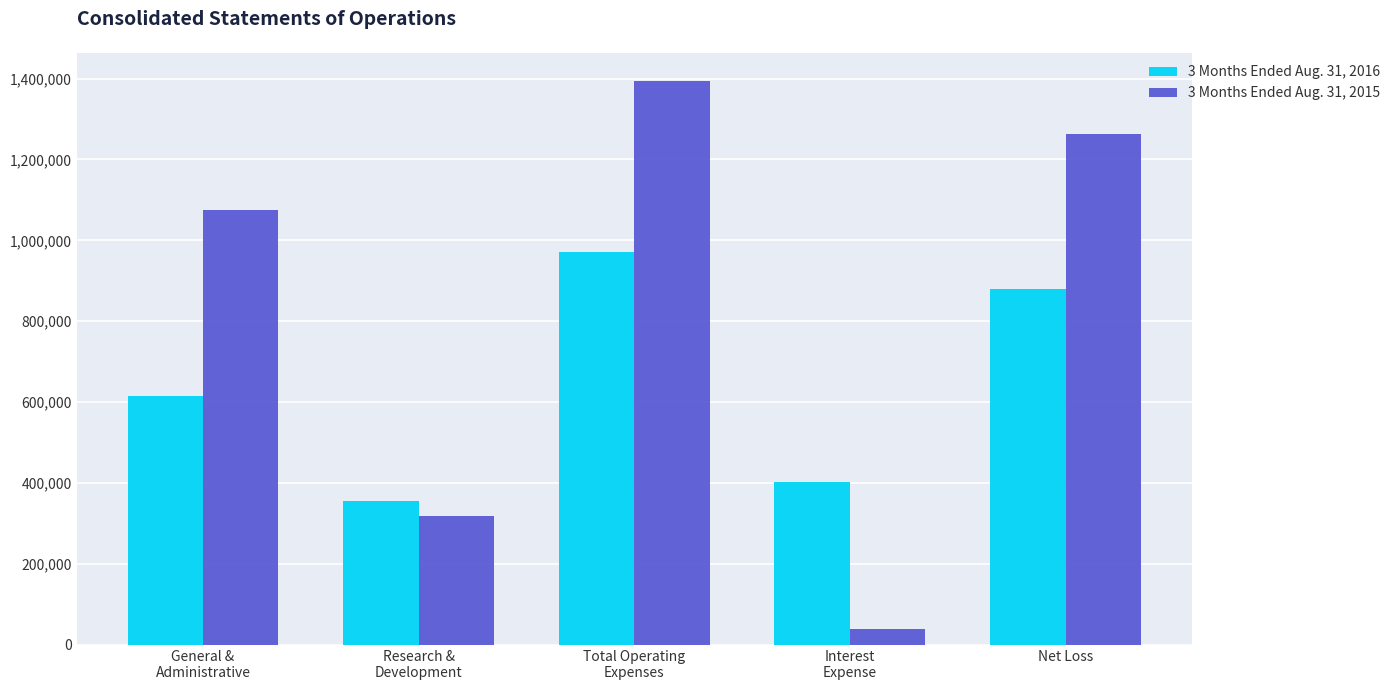

Which series has the widest spread of values?

3 Months Ended Aug. 31, 2015